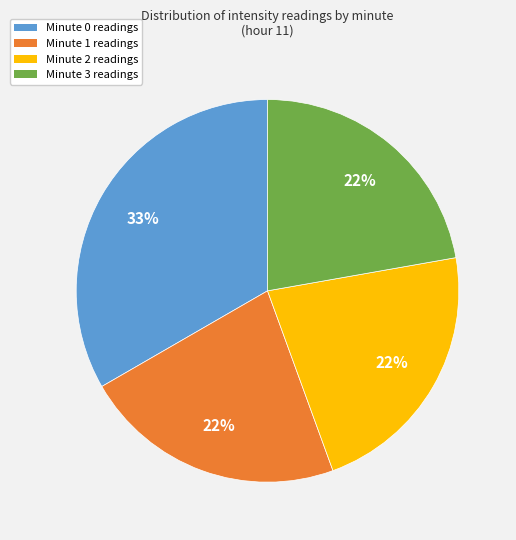

Which has a higher value, Minute 0 or Minute 3?

Minute 0